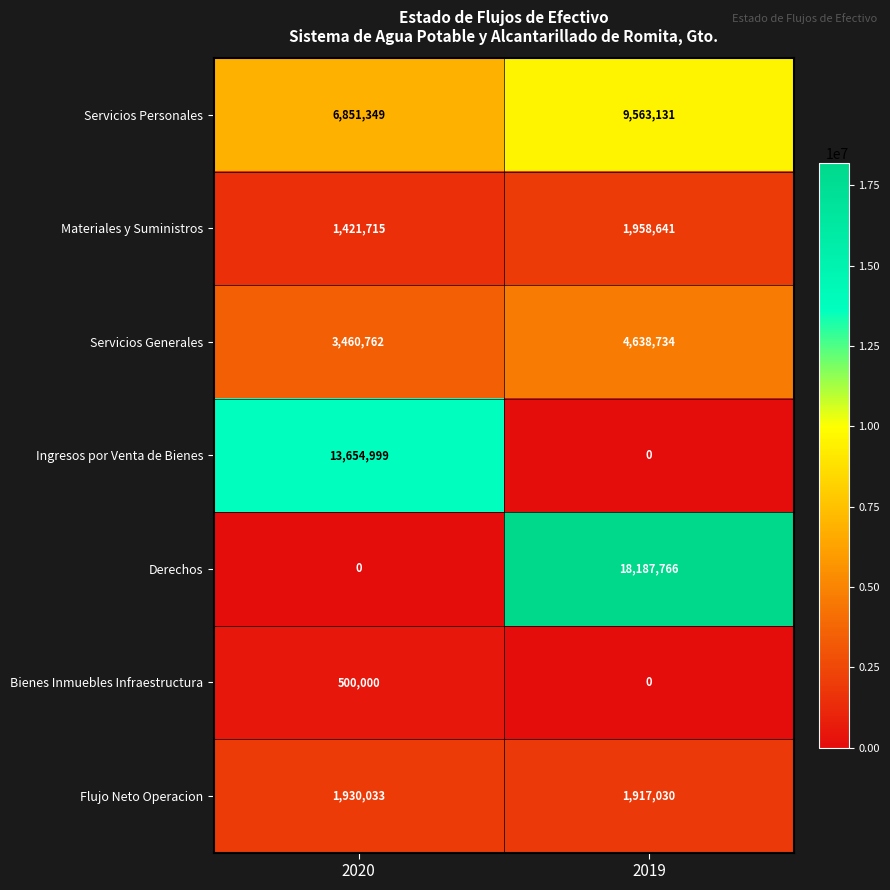

What is the sum of all Servicios Generales values?

8099496